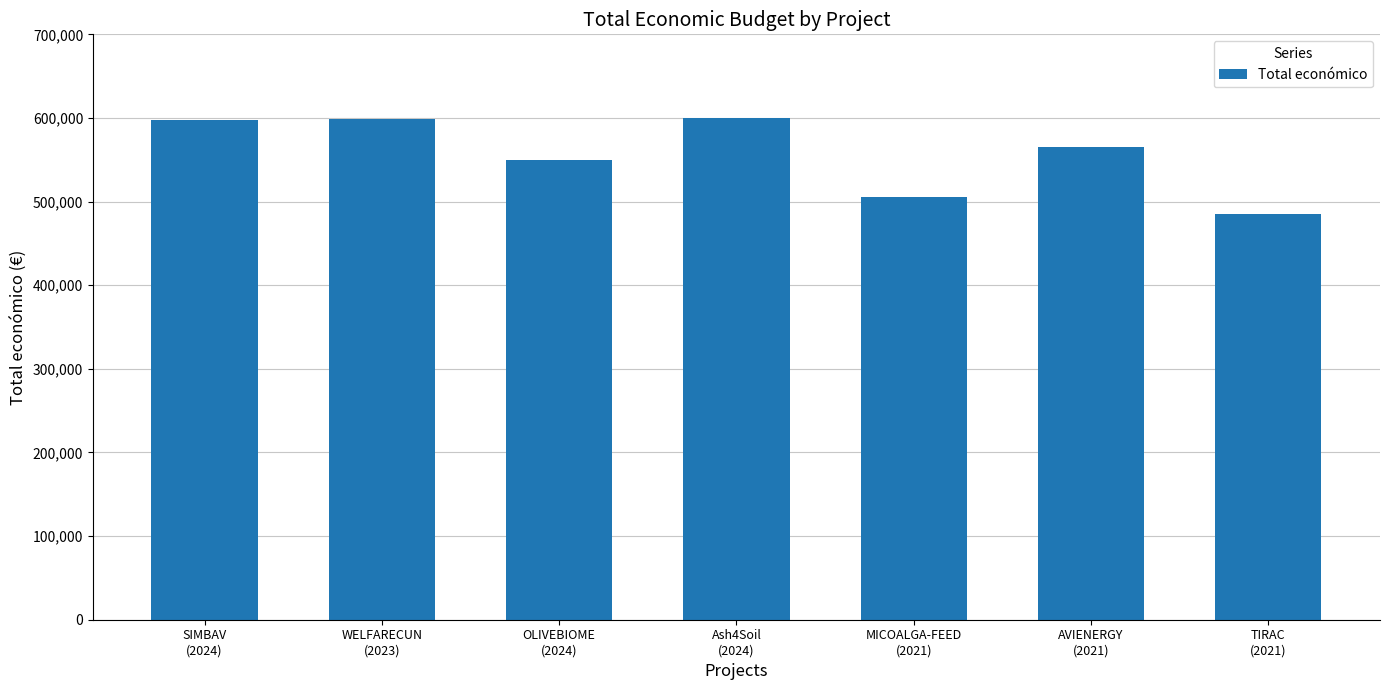

What is the sum of the values at SIMBAV
(2024) and WELFARECUN
(2023)?

1196560